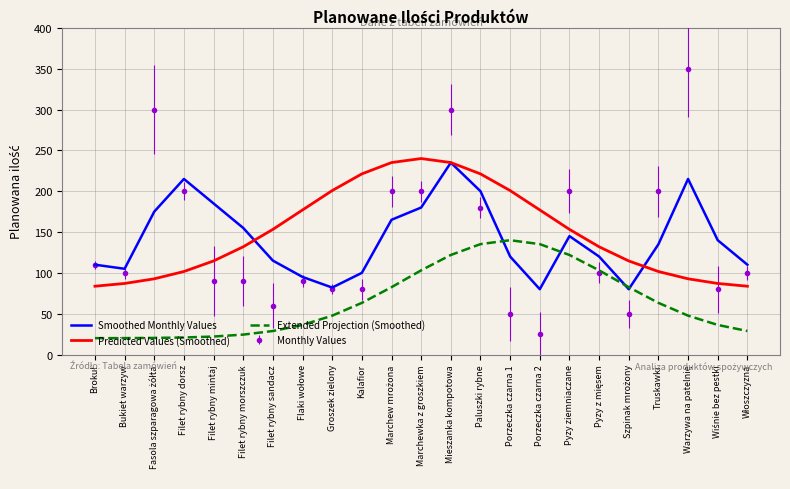

At which category is the sum across all series the highest?

Mieszanka kompotowa